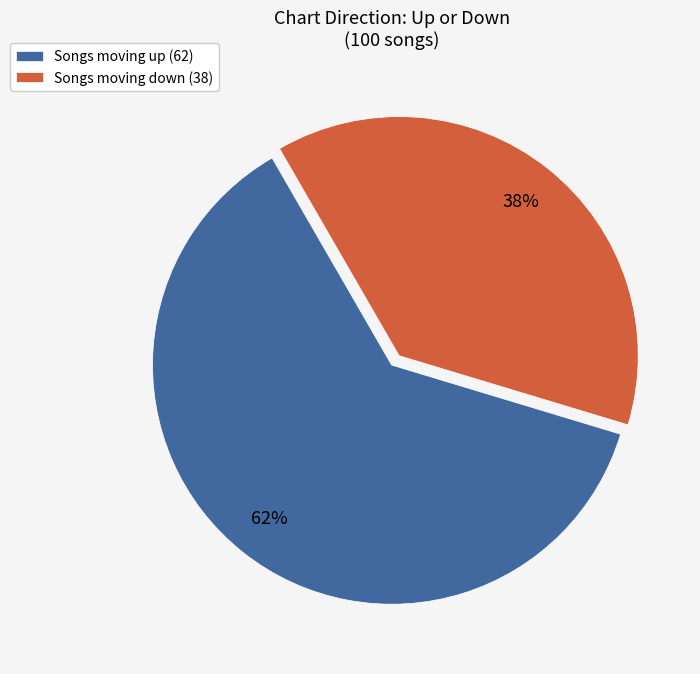

Is there any slice that represents more than half of the pie?

Yes